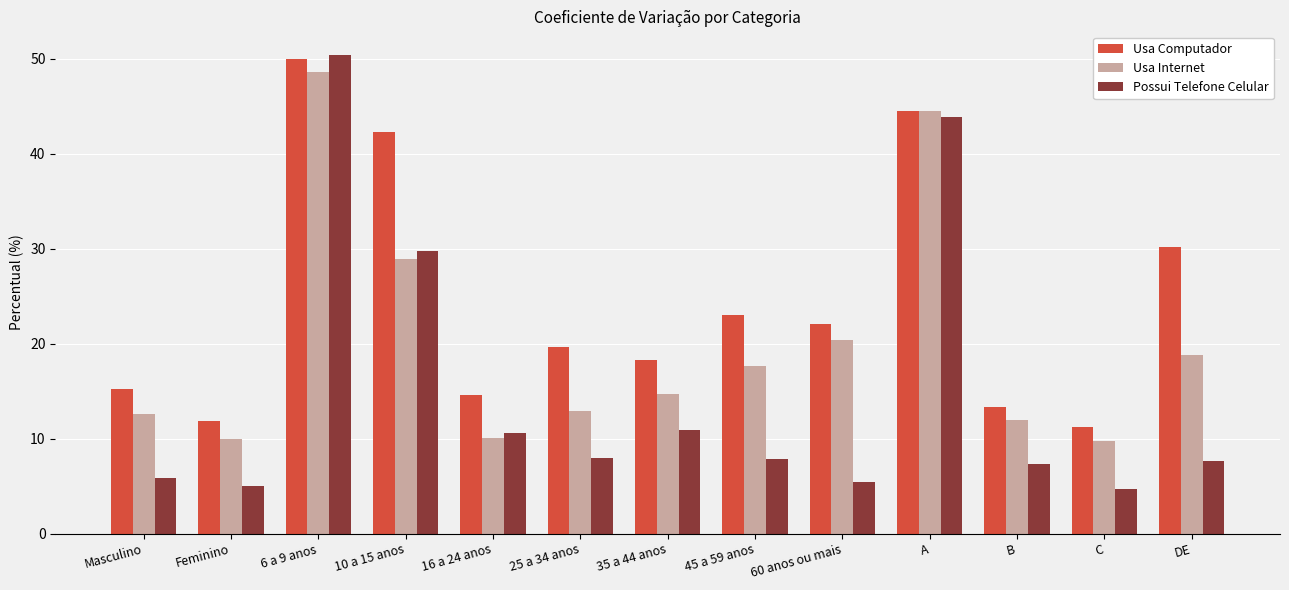

Which category has the lowest value in the Usa Computador series?

C